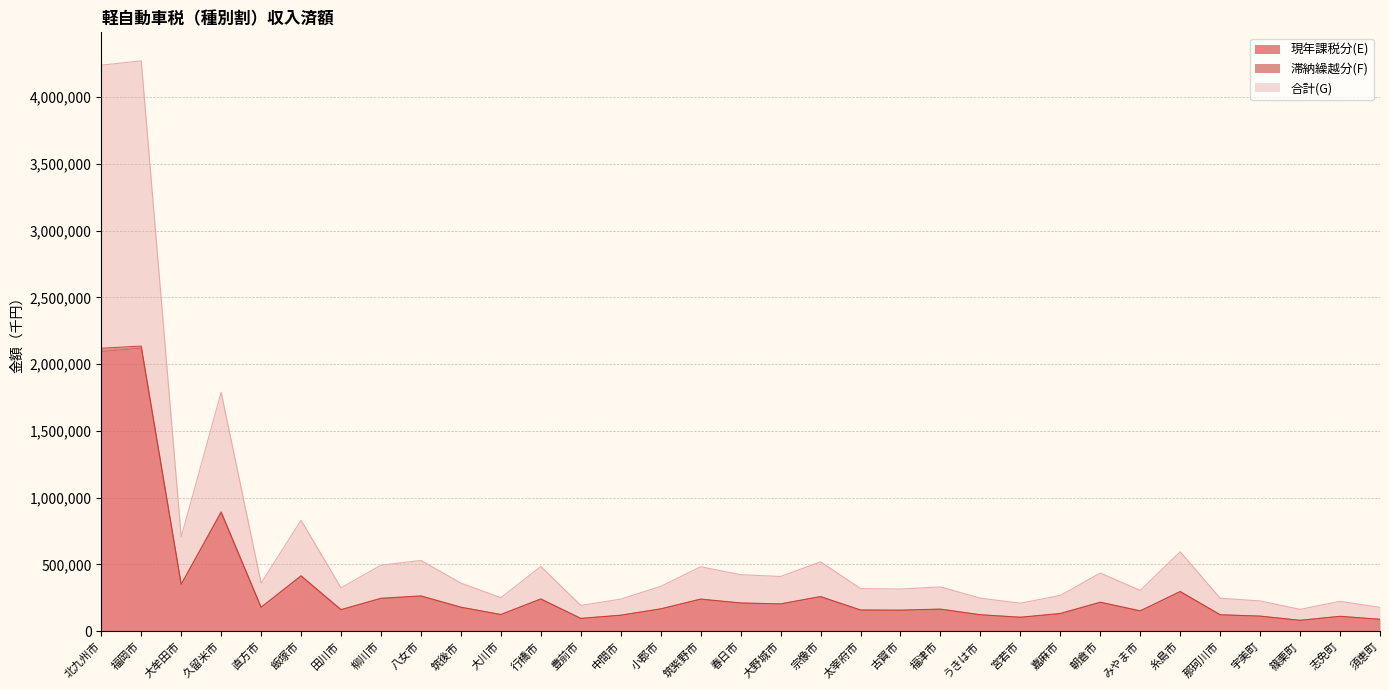

Reading left to right, list all the values displayed in this chart.

現年課税分(E): 北九州市=2093476	福岡市=2119592	大牟田市=348365	久留米市=884395	直方市=178739	飯塚市=410620	田川市=158864	柳川市=244154	八女市=262051	筑後市=178966	大川市=124343	行橋市=239330	豊前市=94895	中間市=119343	小郡市=166370	筑紫野市=238000	春日市=210971	大野城市=203682	宗像市=258327	太宰府市=157509	古賀市=157098	福津市=164335	うきは市=122610	宮若市=103874	嘉麻市=129114	朝倉市=216018	みやま市=151430	糸島市=296737	那珂川市=122833	宇美町=112563	篠栗町=81477	志免町=110945	須恵町=89007
合計(G): 北九州市=2118855	福岡市=2134939	大牟田市=352536	久留米市=894463	直方市=180037	飯塚市=415893	田川市=162698	柳川市=247303	八女市=265075	筑後市=180466	大川市=125665	行橋市=242518	豊前市=96859	中間市=120388	小郡市=168090	筑紫野市=241533	春日市=211845	大野城市=205168	宗像市=259927	太宰府市=159831	古賀市=158091	福津市=166166	うきは市=123918	宮若市=105183	嘉麻市=134122	朝倉市=217940	みやま市=152863	糸島市=297586	那珂川市=123834	宇美町=113576	篠栗町=82058	志免町=112233	須恵町=89590